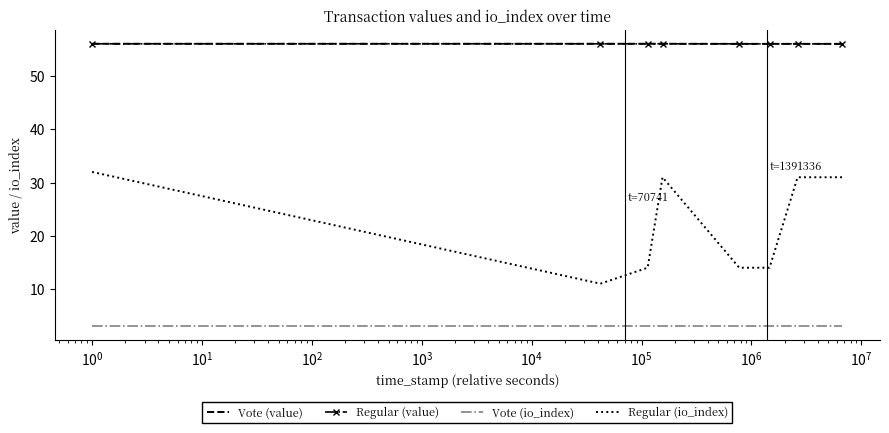

What are all the series names shown in the legend?

Vote (value), Regular (value), Vote (io_index), Regular (io_index)